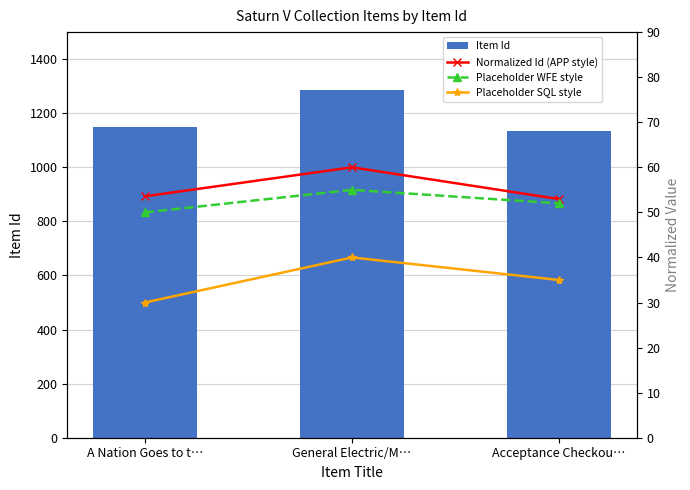

Reading left to right, list all the values displayed in this chart.

Item Id: A Nation Goes to t…=1148.0	General Electric/M…=1286.0	Acceptance Checkou…=1135.0
Normalized Id (APP style): A Nation Goes to t…=53.6	General Electric/M…=60.0	Acceptance Checkou…=53.0
Placeholder WFE style: A Nation Goes to t…=50.0	General Electric/M…=55.0	Acceptance Checkou…=52.0
Placeholder SQL style: A Nation Goes to t…=30.0	General Electric/M…=40.0	Acceptance Checkou…=35.0